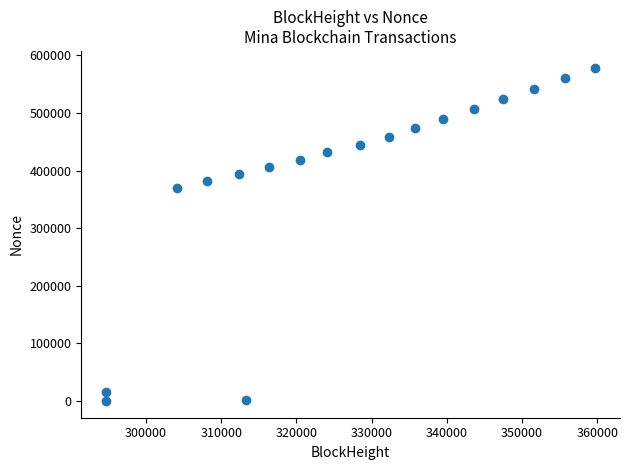

What is the range of X values (max minus min)?

65126